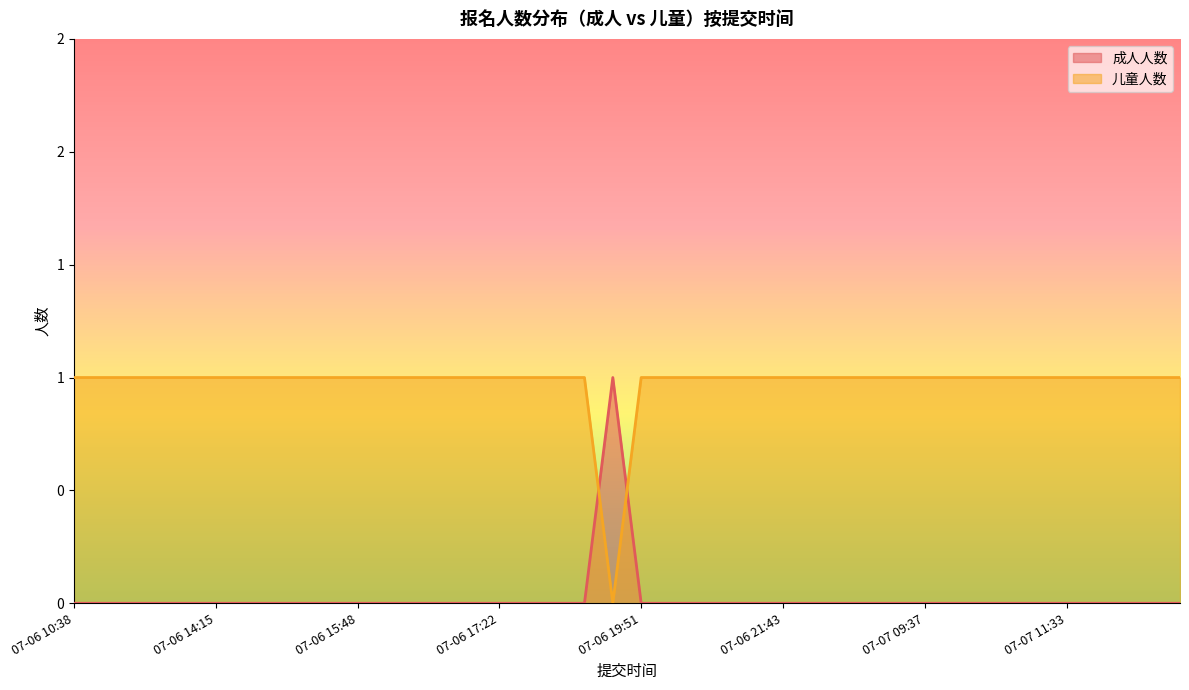

What are all the series names shown in the legend?

成人人数, 儿童人数